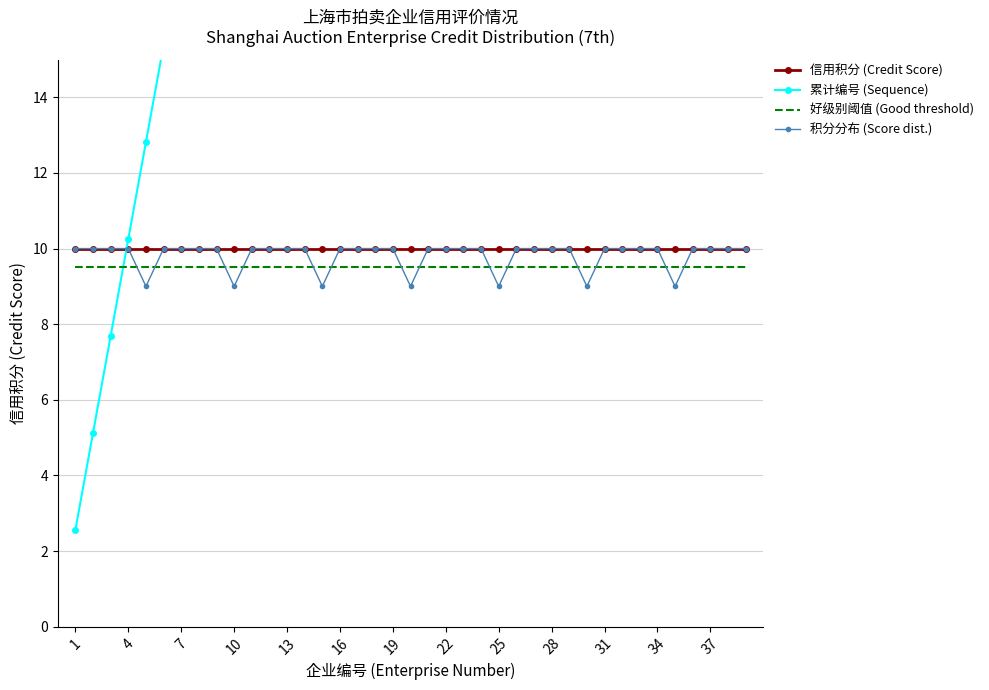

What is the lowest value of the 信用积分 (Credit Score) series?

10.0